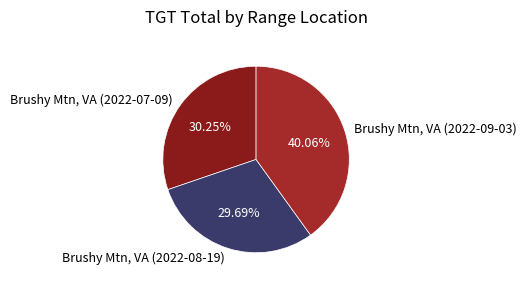

To the nearest percent, what is the average slice percentage?

33%